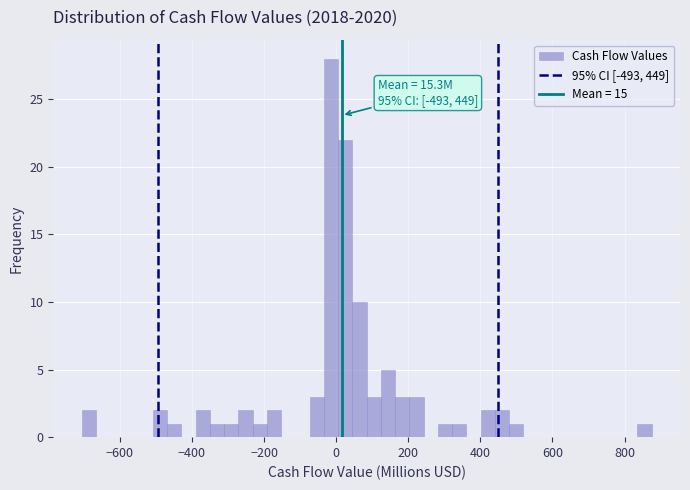

Around what value on the x-axis is the tallest bar? Give the approximate position of its centre, as read against the axis.

-20